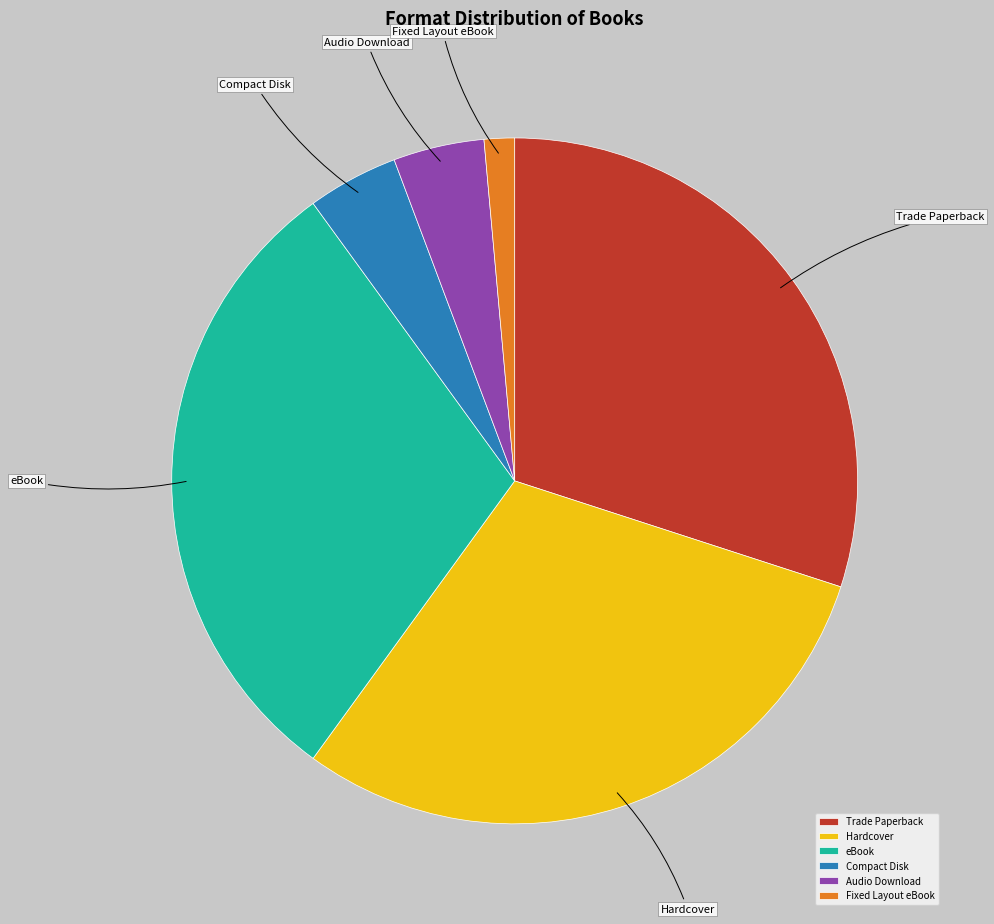

How many slices are in this pie chart?

6